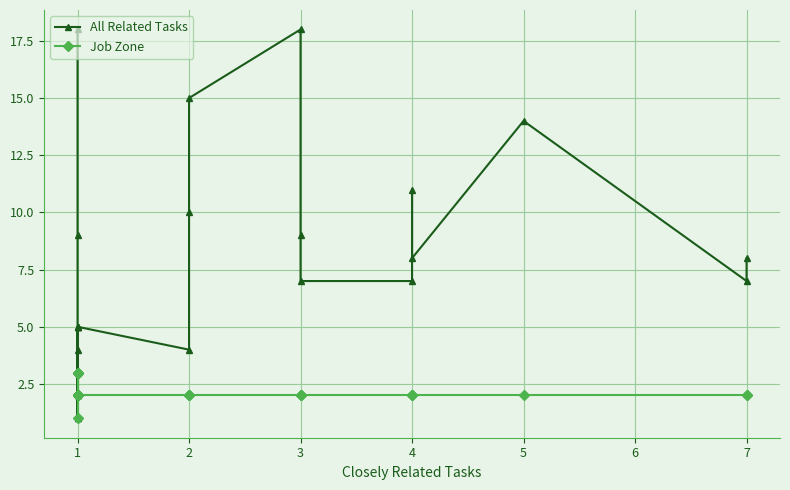

Where is the first local minimum for All Related Tasks?

1